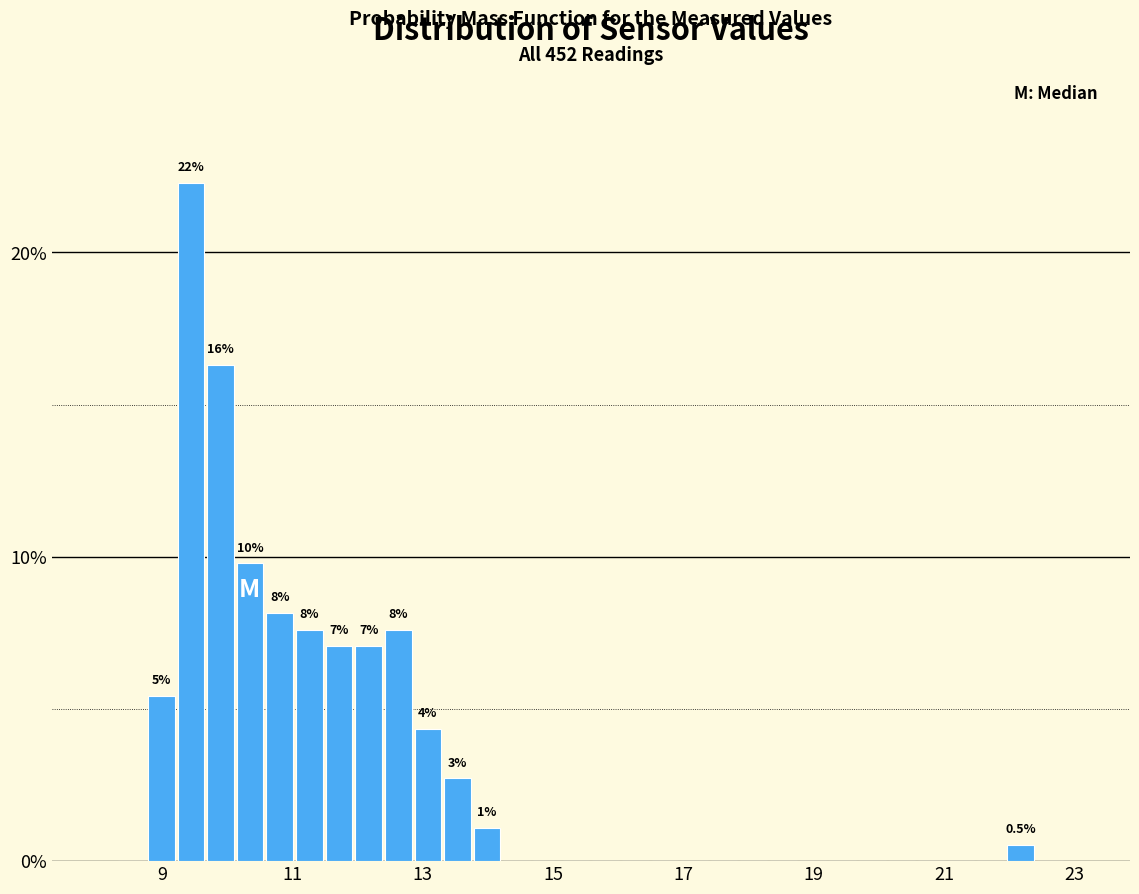

Read against the x-axis, roughly where is the centre of the tallest bar?

9.4